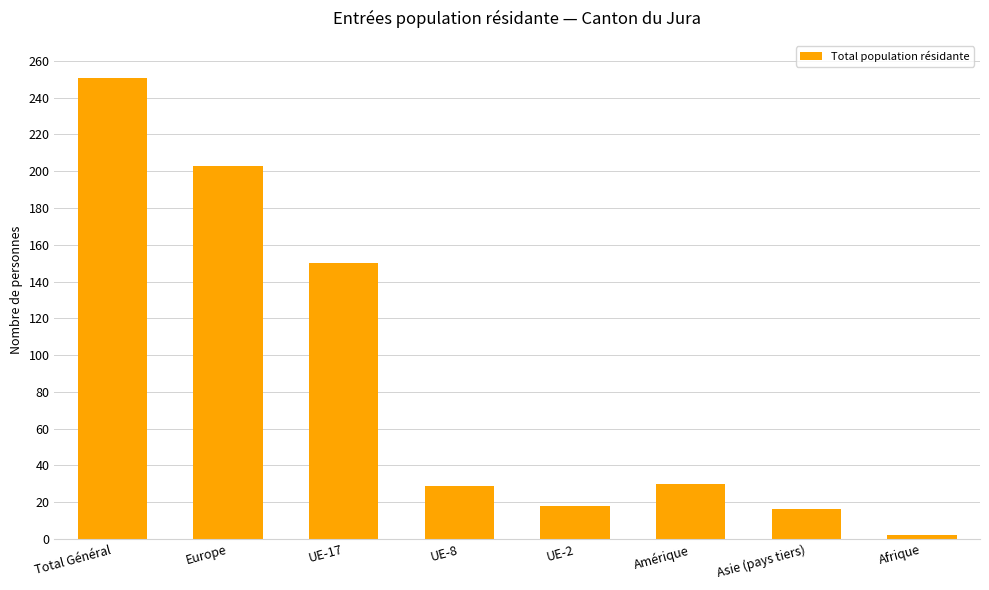

What is the label of the 8th bar from the right?

Total Général